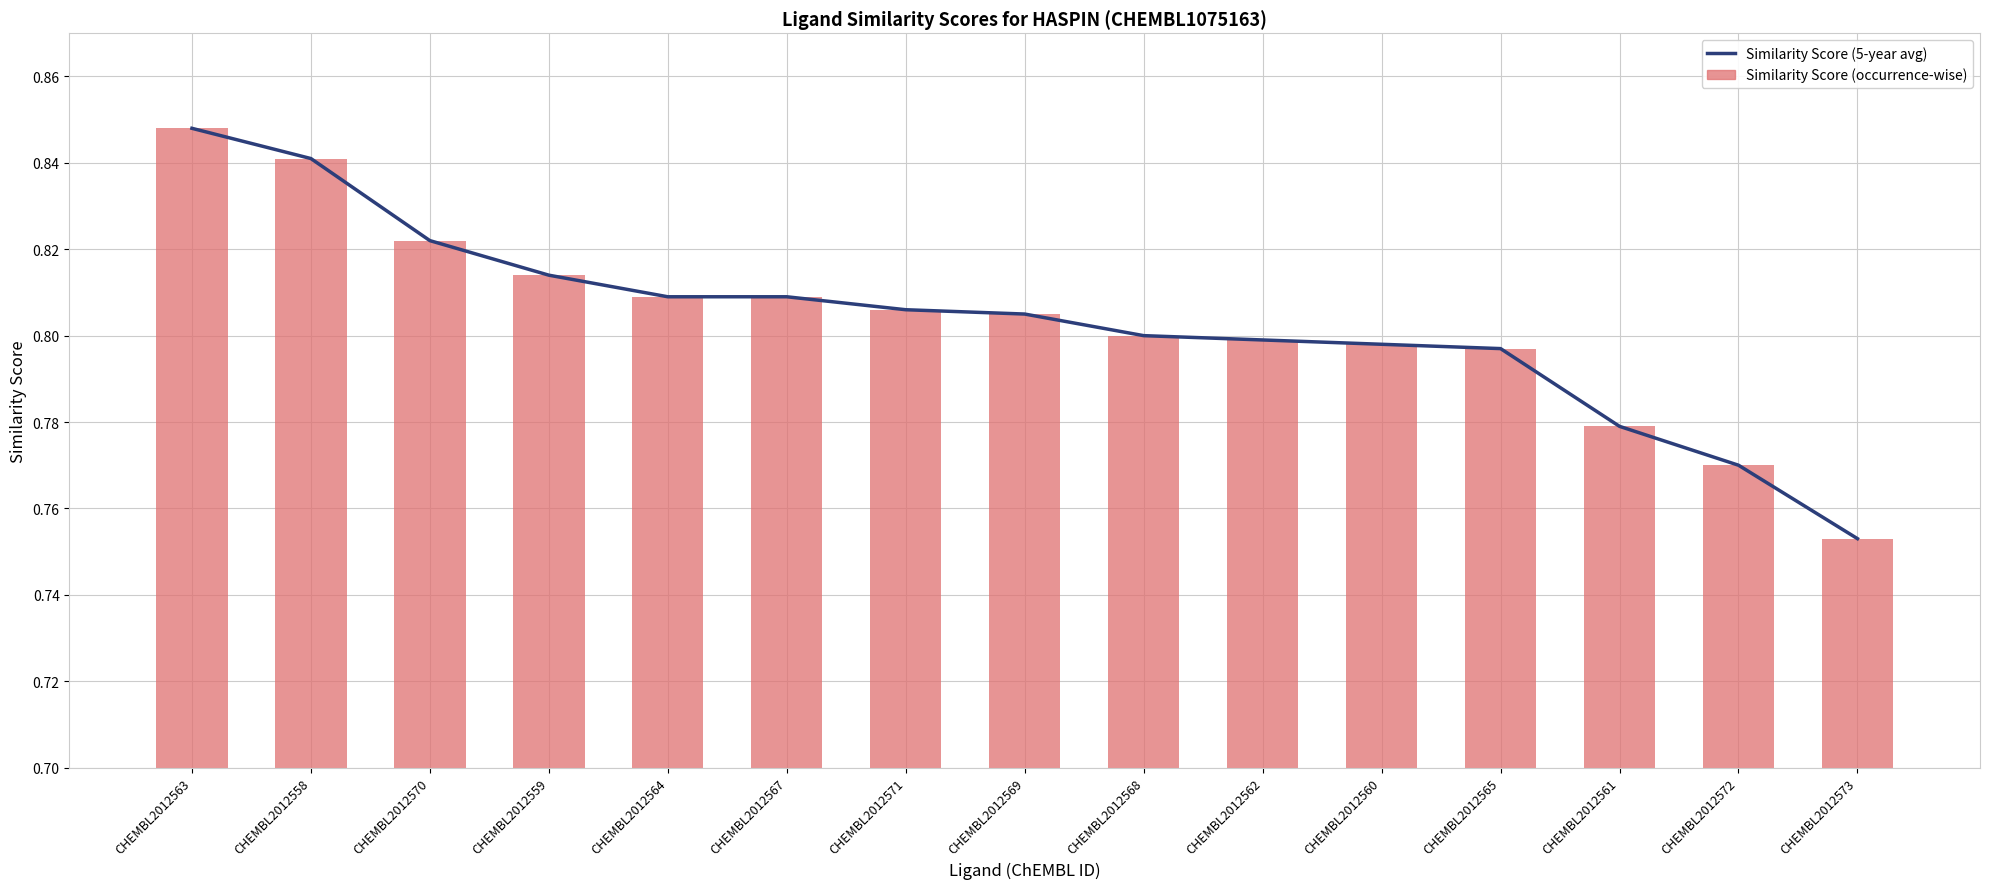

How many groups of bars are there?

15